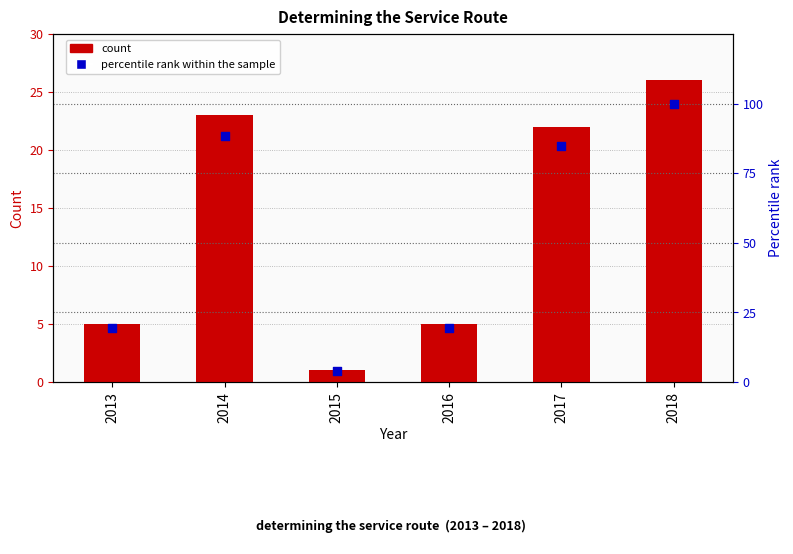

At how many categories does at least one series exceed 43?

3